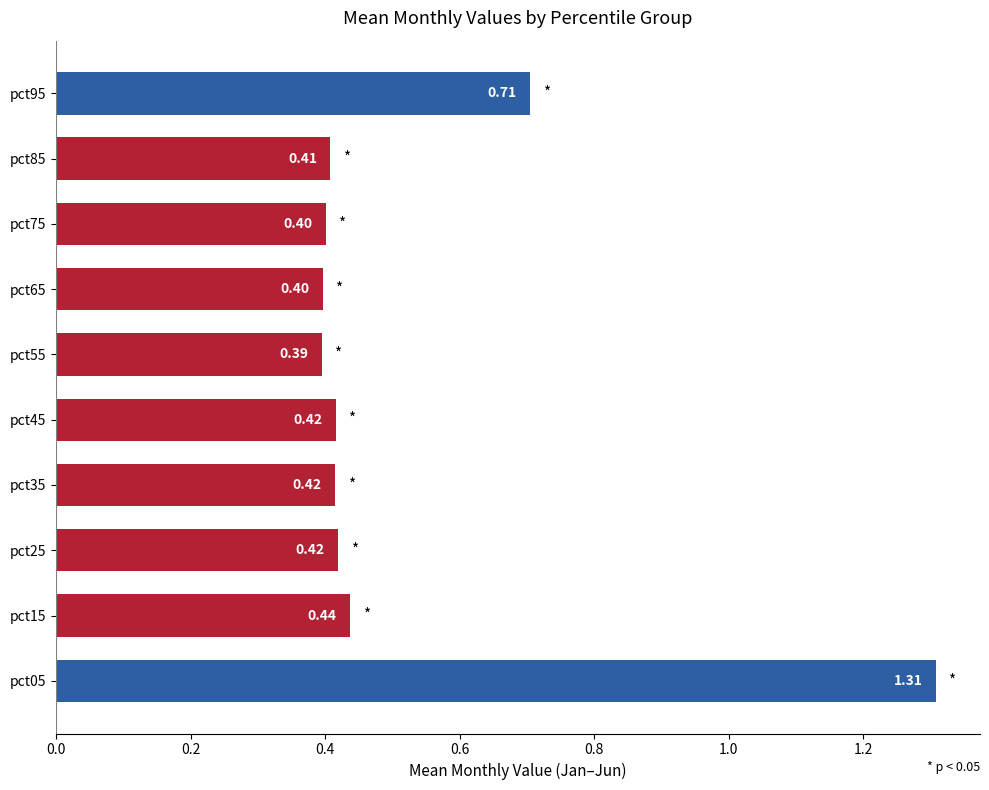

What is the sum of all values?

5.3